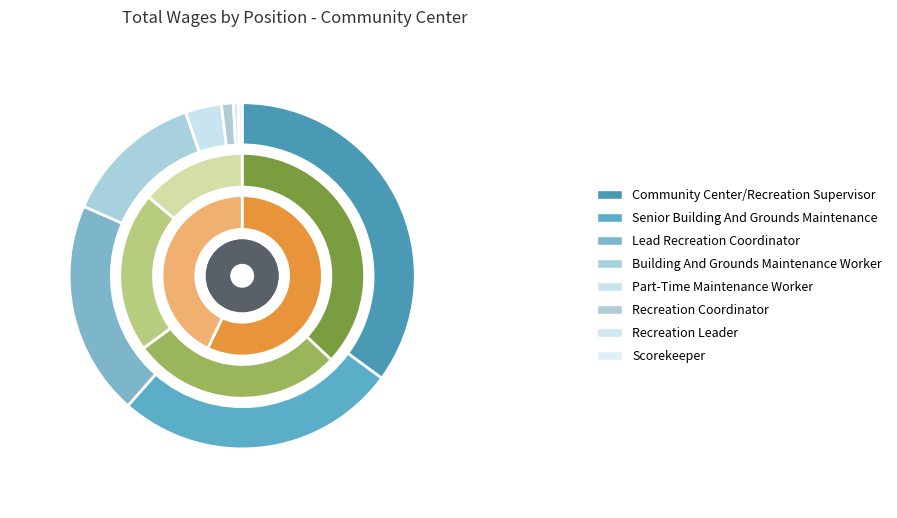

What portion of the pie excludes Lead Recreation Coordinator?

79.9%